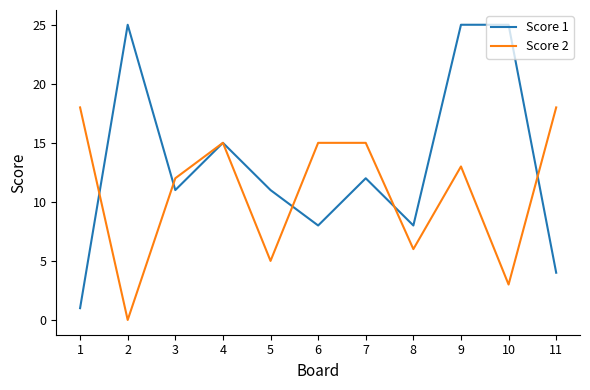

The Score 2 series shows 3 at 5. True or false?

False